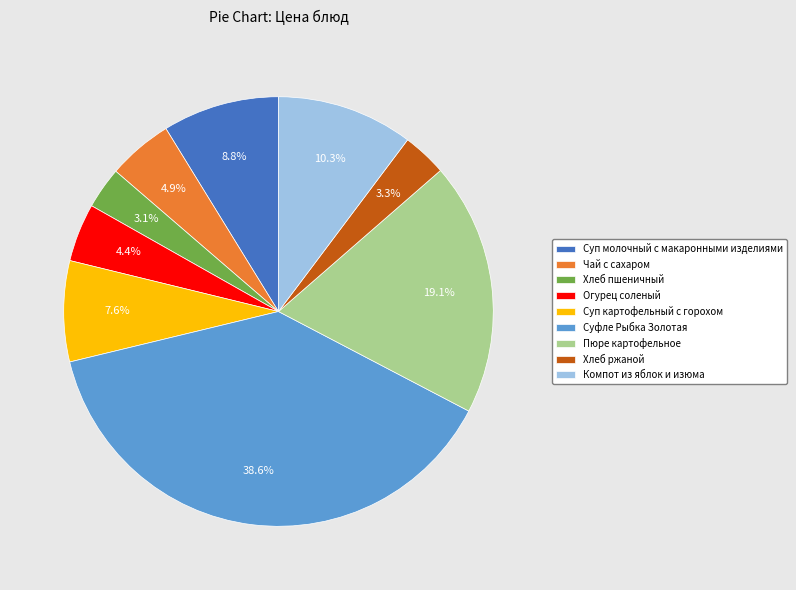

Which category has the biggest portion of the pie?

Суфле Рыбка Золотая